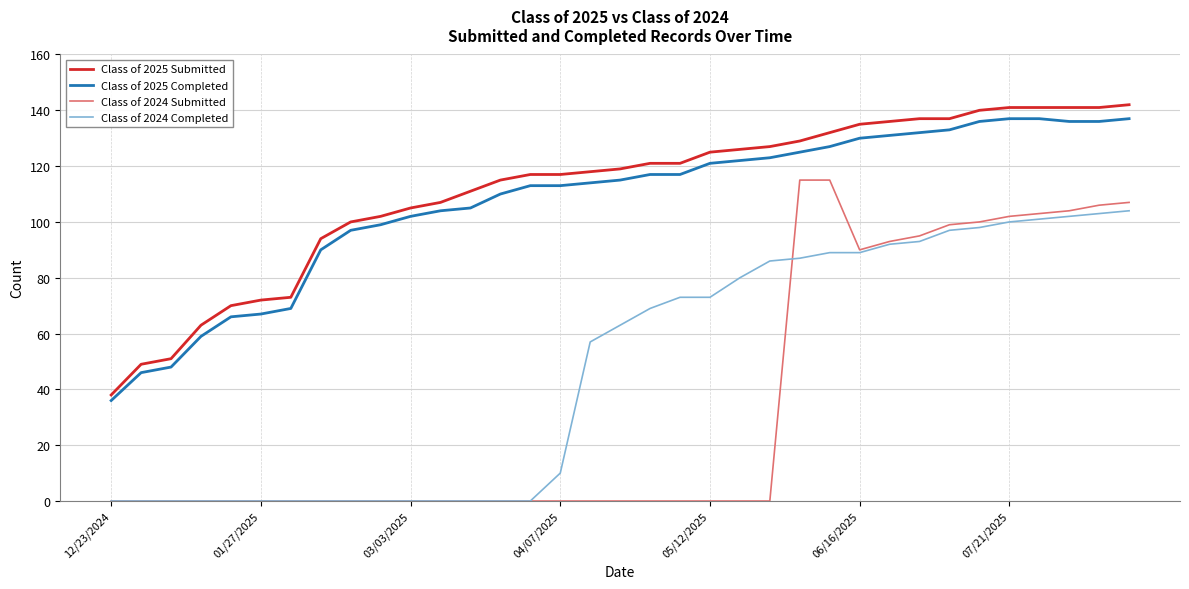

Which series has the largest range (max minus min)?

Class of 2024 Submitted